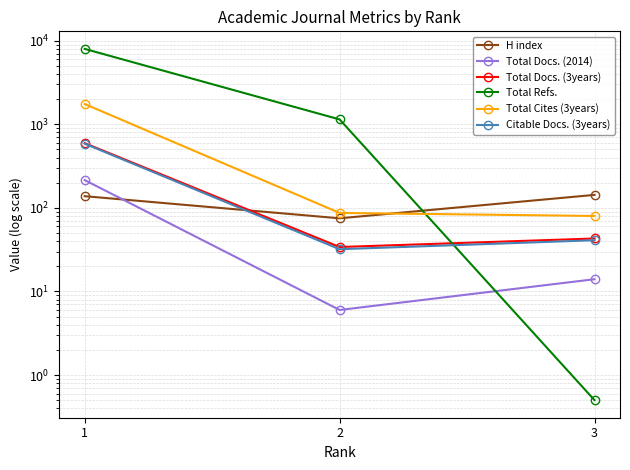

The Total Cites (3years) series shows 87.0 at 2. True or false?

True